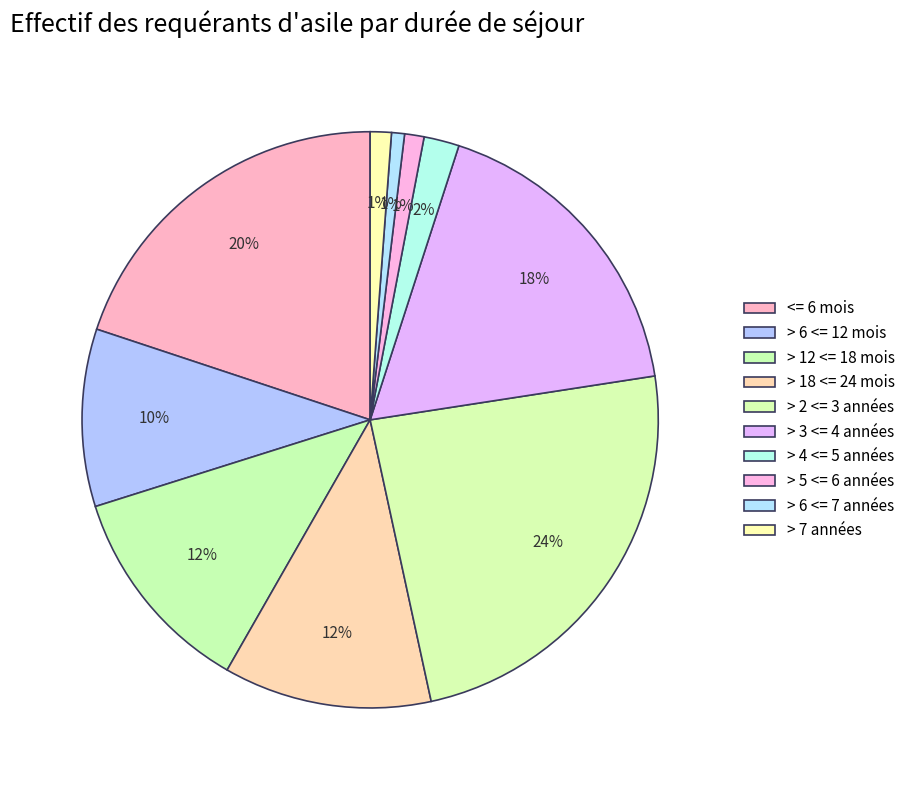

How many slices are in this pie chart?

10